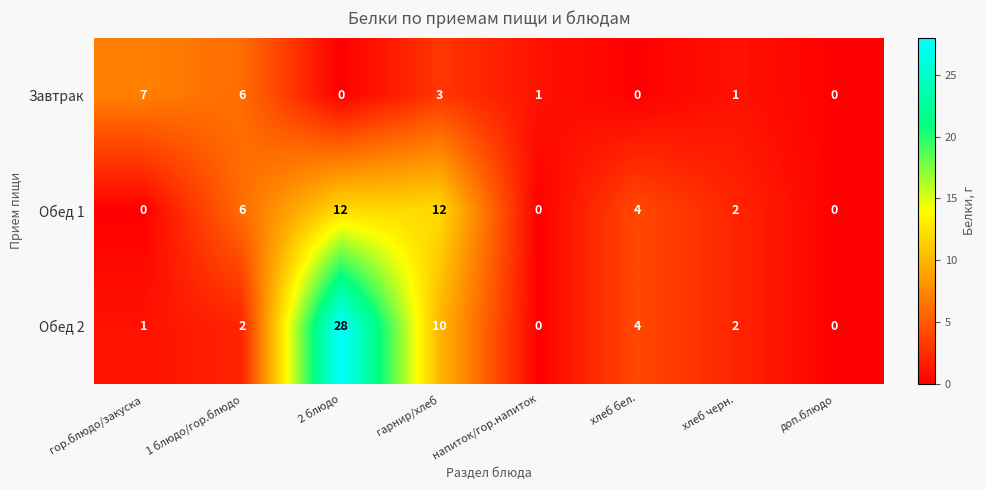

What is the greatest value displayed?

28